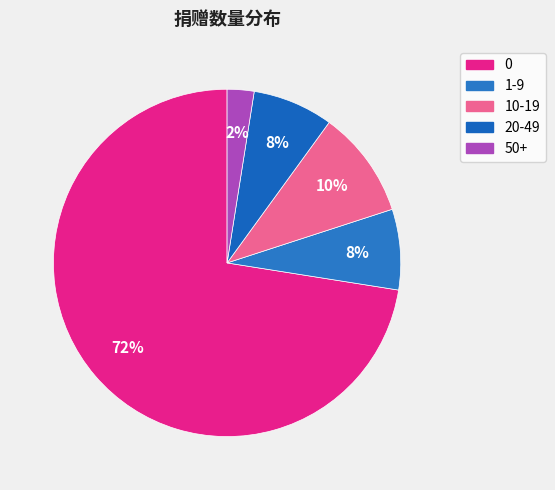

How many segments does this pie chart have?

5